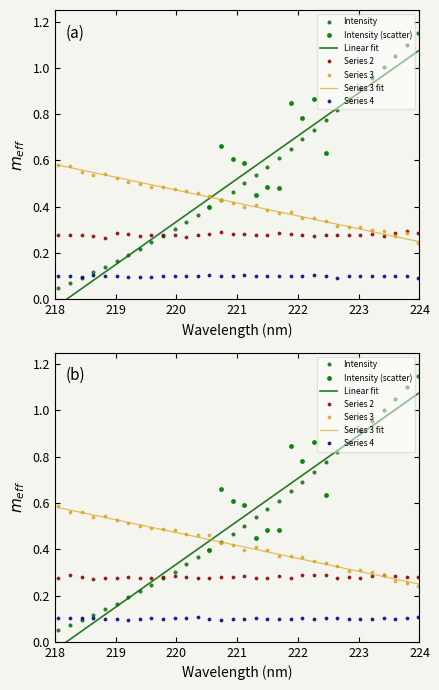

The value at 218.8244 is 0.1. True or false?

True